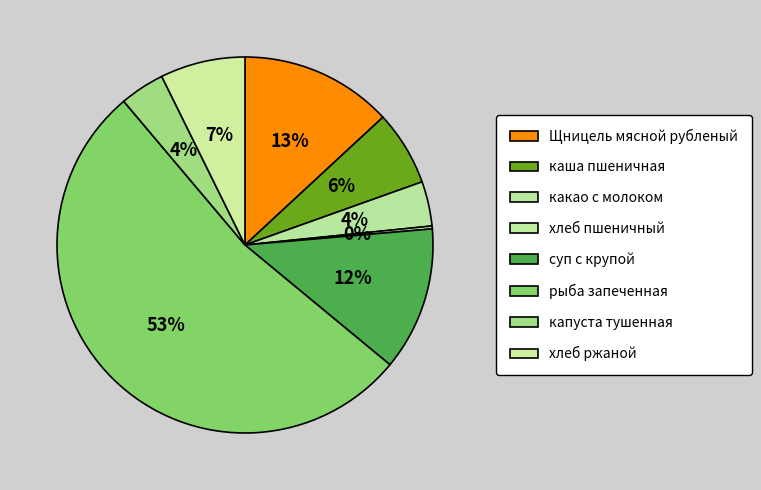

What is the ratio of the value at каша пшеничная to the value at Щницель мясной рубленый?

0.5